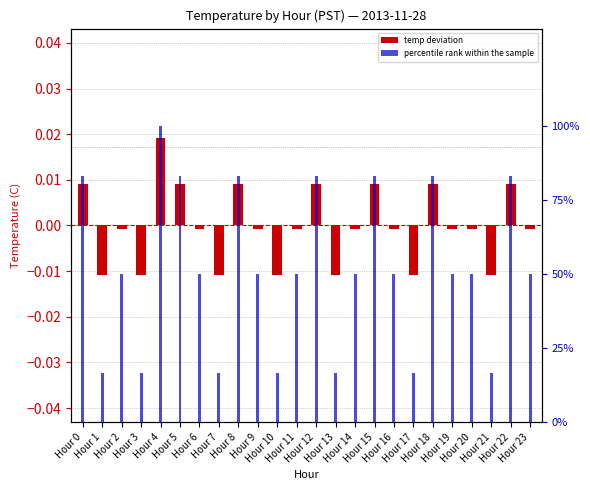

At which label is temp deviation closest to 0?

Hour 2